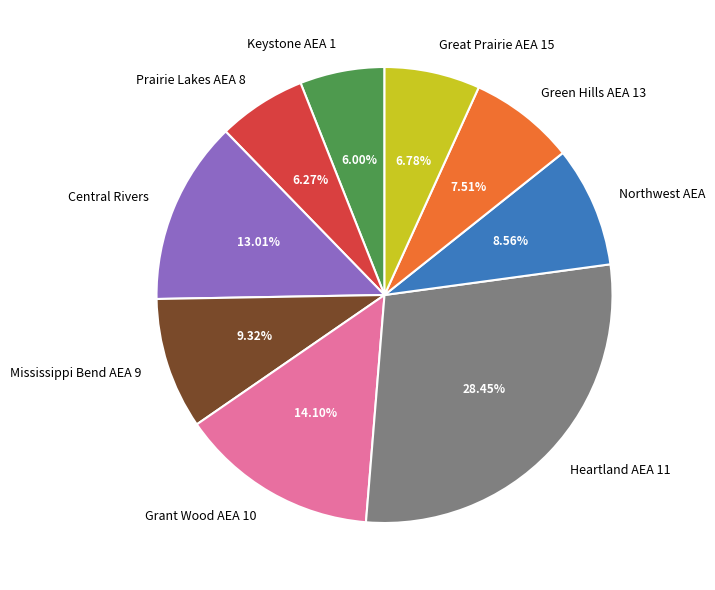

To the nearest percent, what portion does Prairie Lakes AEA 8 represent?

6%